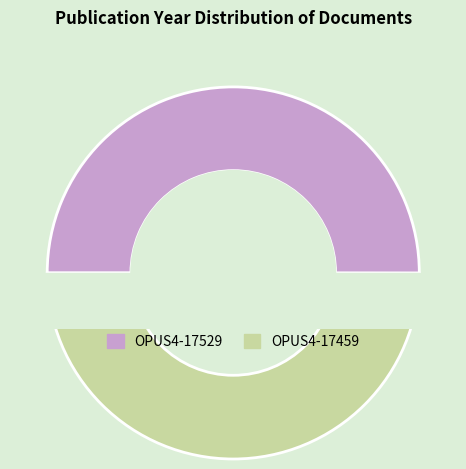

Rank the categories by value from lowest to highest.

OPUS4-17459, OPUS4-17529